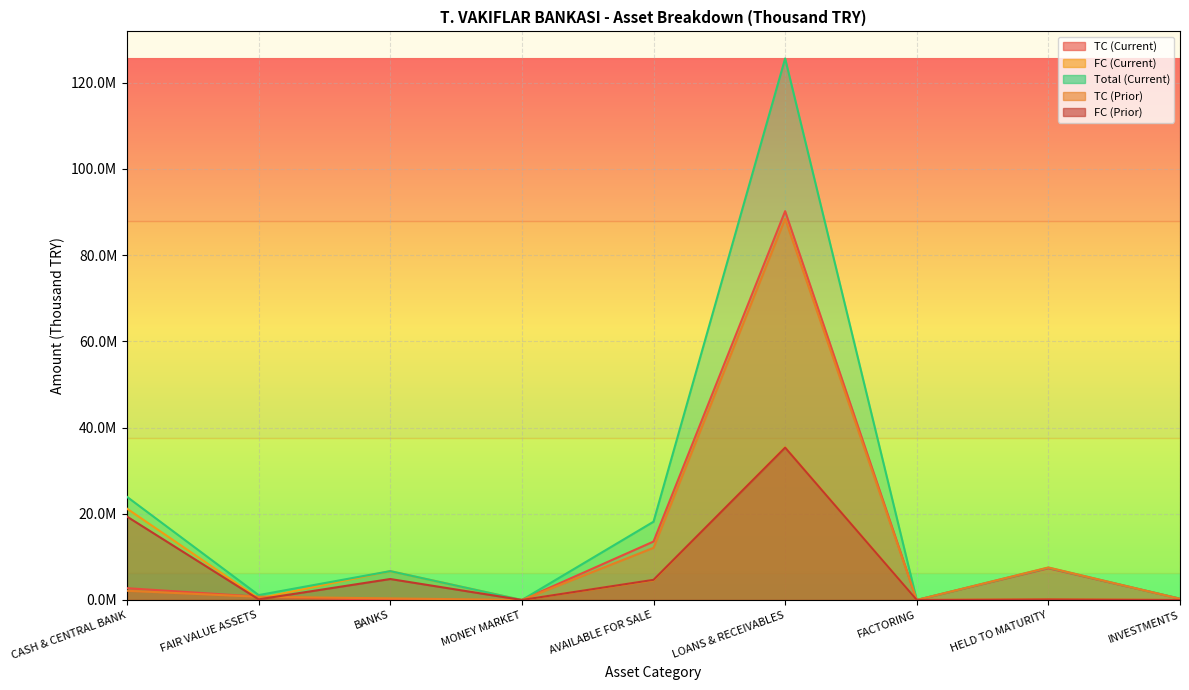

How many lines are shown in the chart?

5